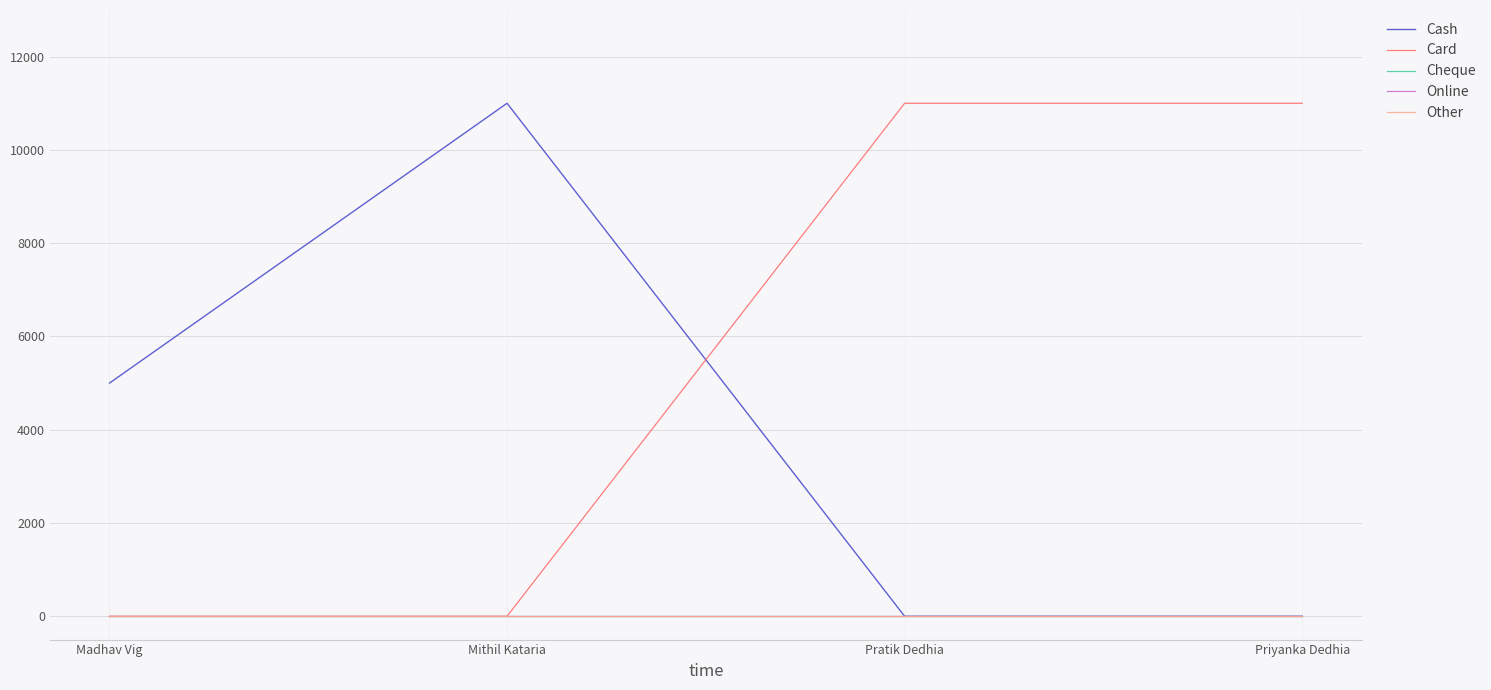

Is it true that Online equals 0 at Priyanka Dedhia?

True